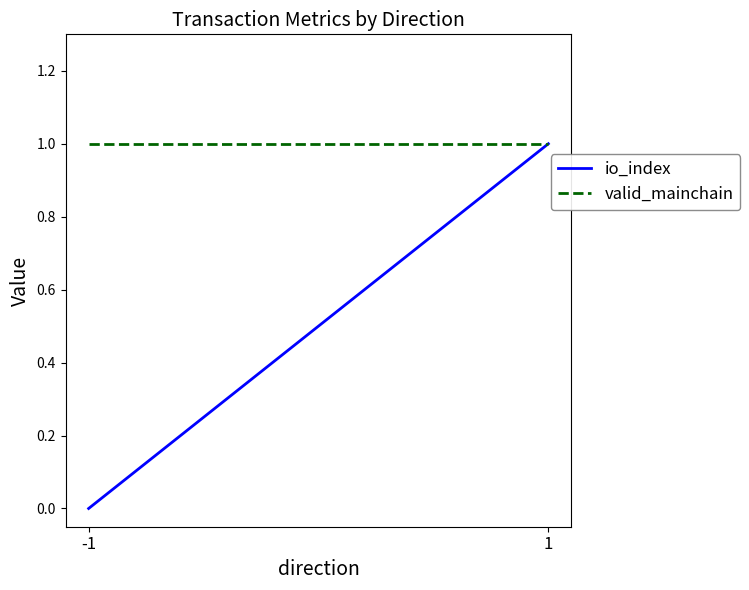

Between -1 and 1, which is larger?

1